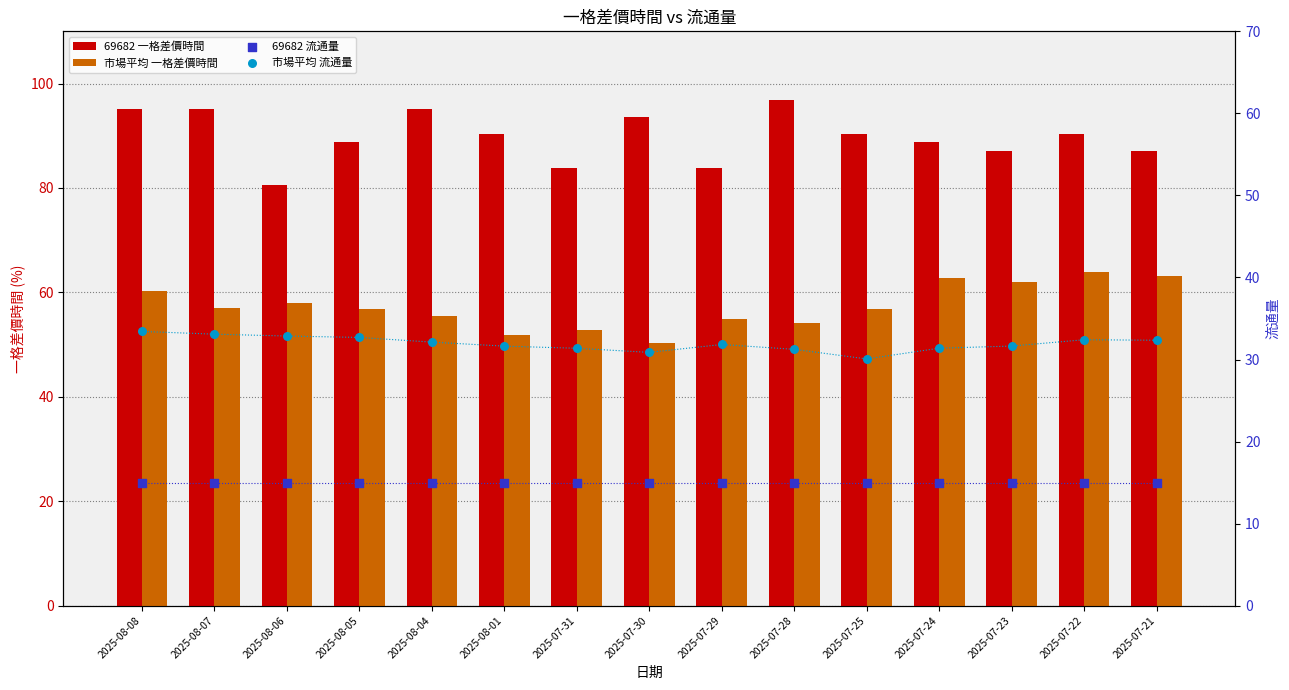

What are all the series names shown in the legend?

69682 一格差價時間, 市場平均 一格差價時間, 69682 流通量, 市場平均 流通量